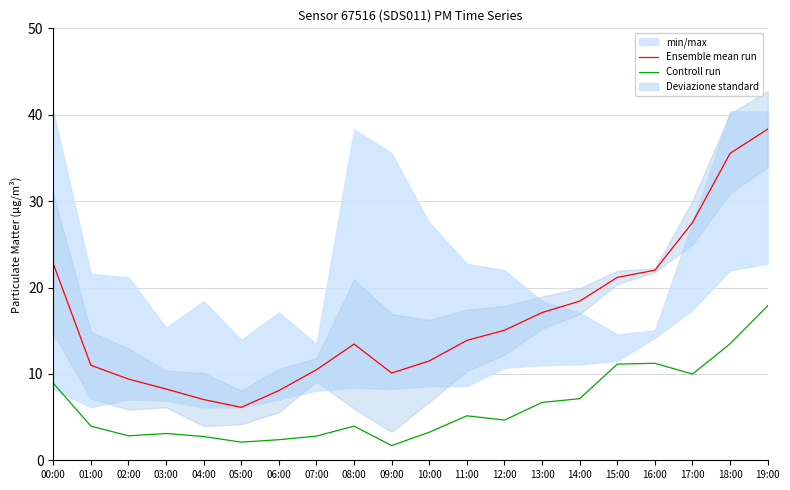

At which category does the chart reach its peak across all series?

19:00